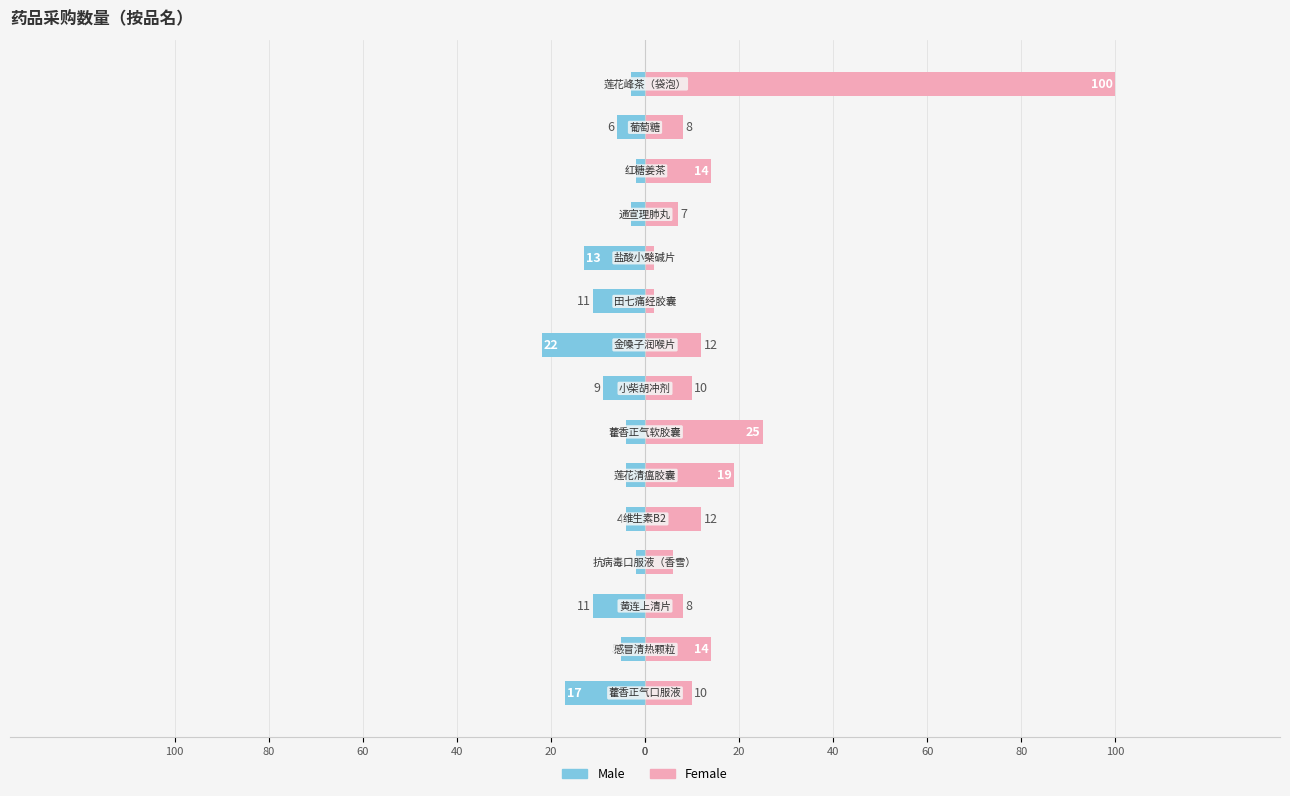

Which series has the largest range (max minus min)?

Female